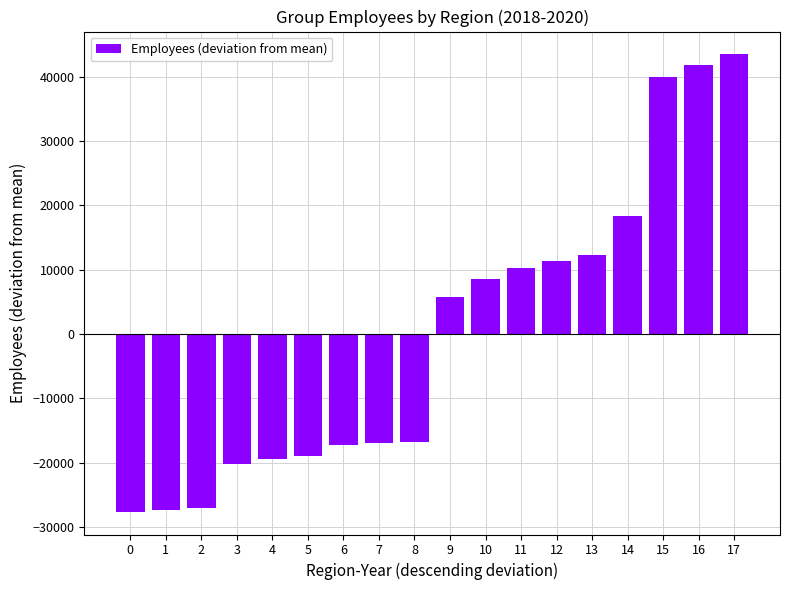

What is the greatest value displayed?

43449.6